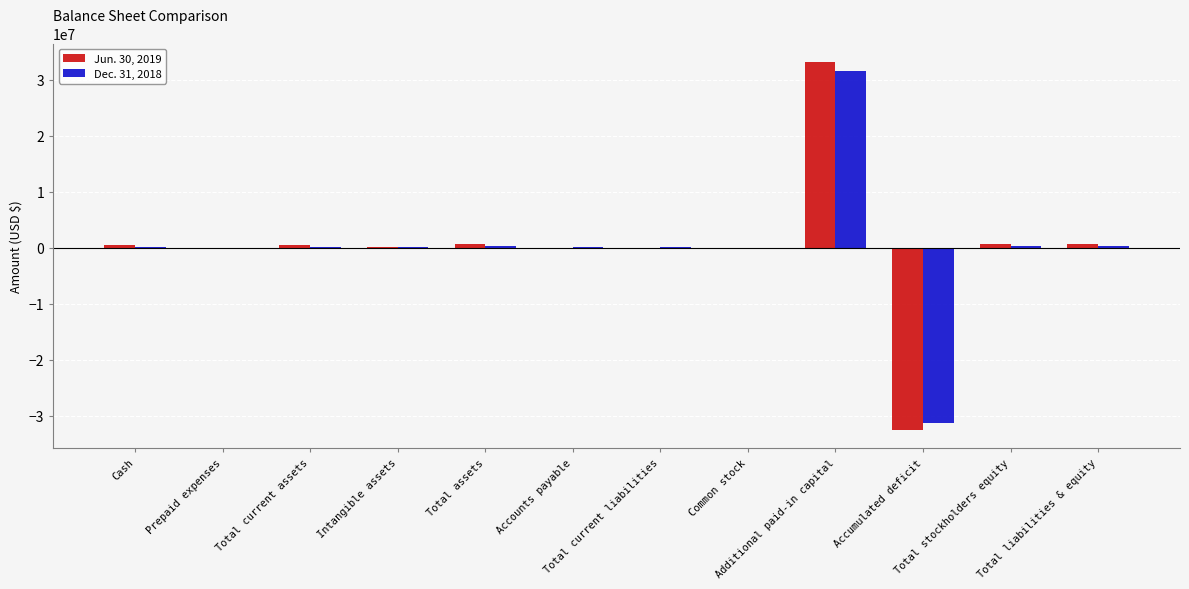

What is the greatest value displayed?

33237168